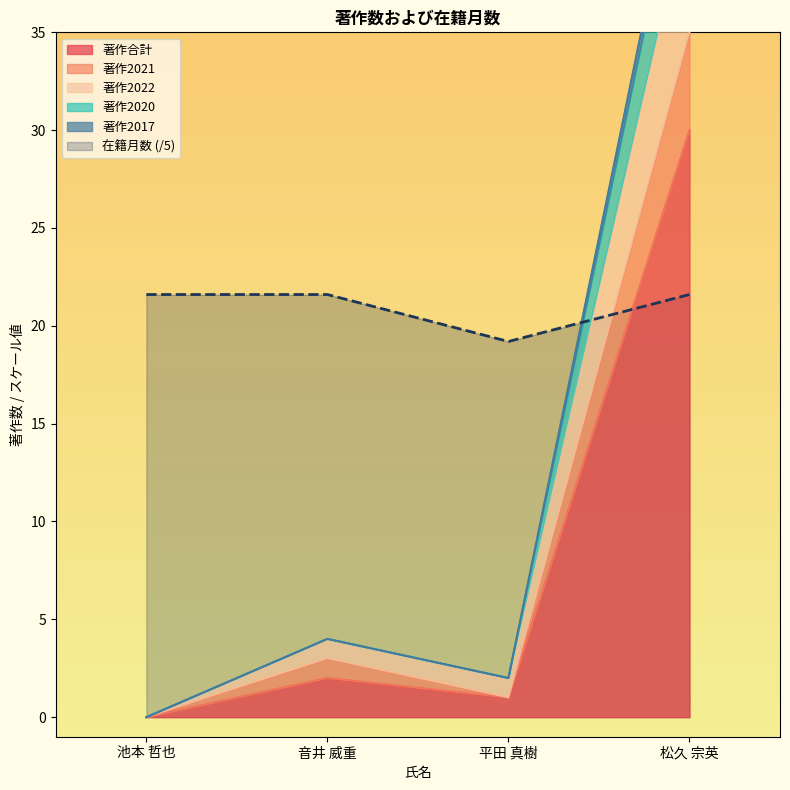

What position from the right is 池本 哲也?

4